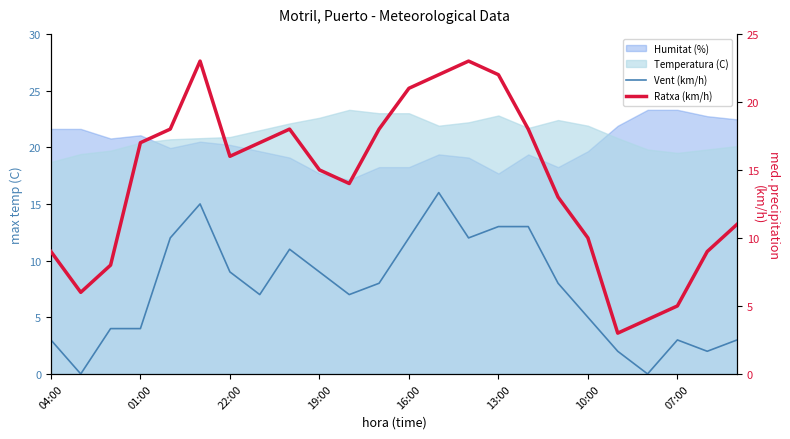

Count the number of categories in the chart.

24